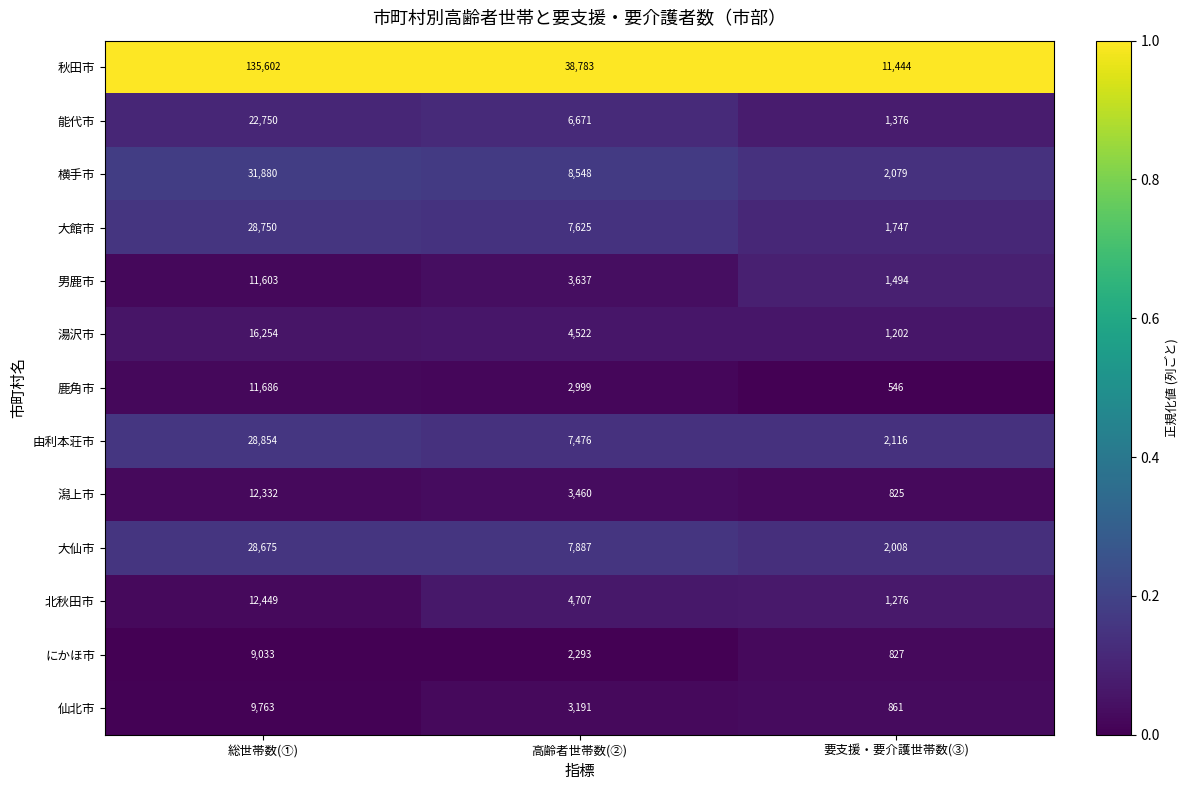

Count the number of categories in the chart.

3